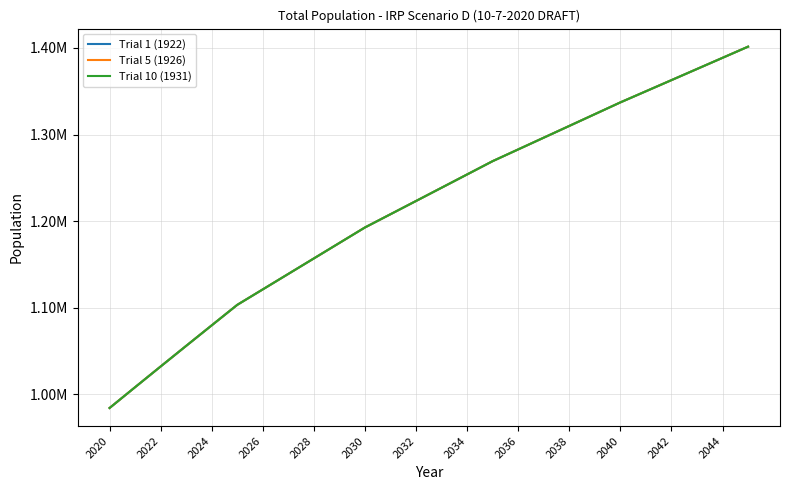

Is this an area chart (filled region under the line)?

No